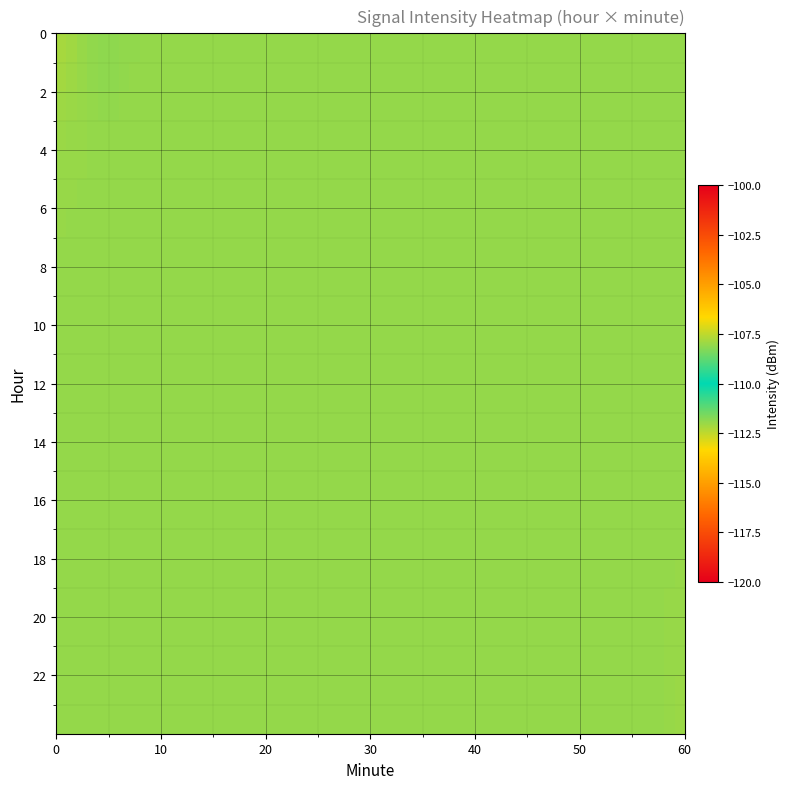

Which series has the largest total across all categories?

23